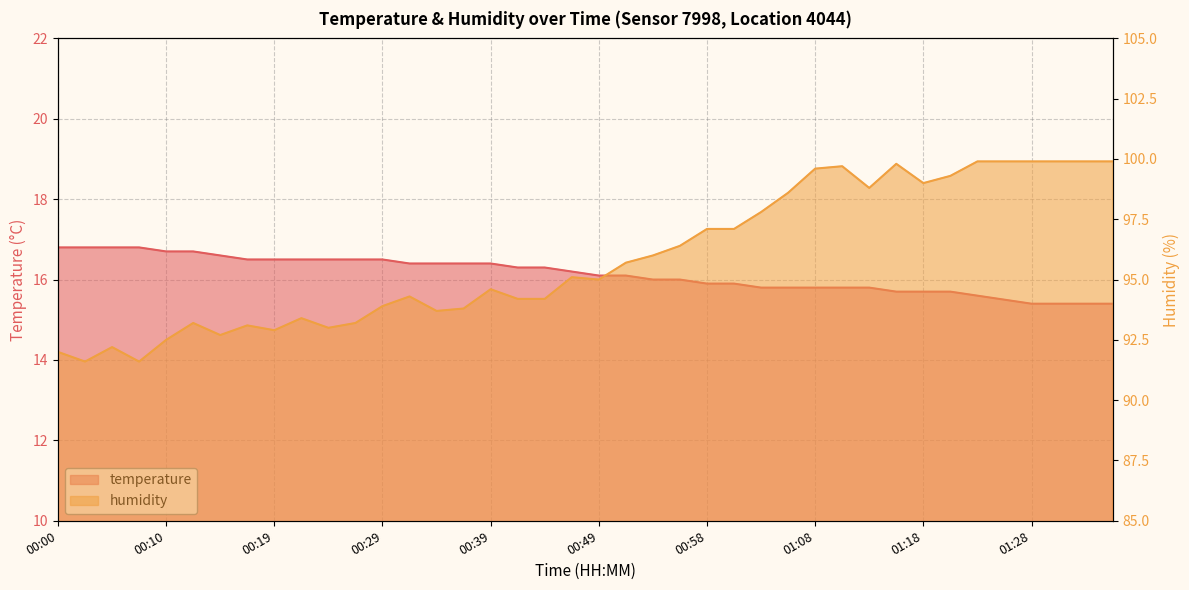

Where is the first local minimum for humidity?

00:02